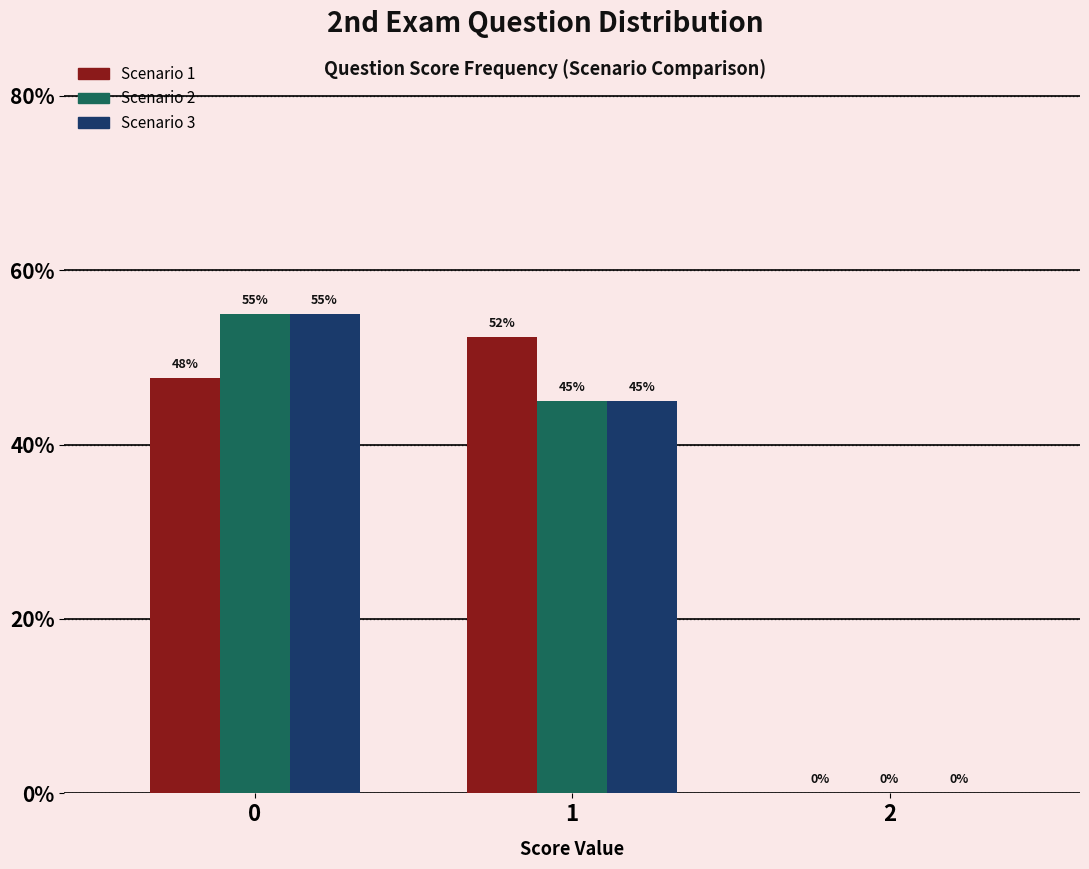

In the Scenario 2 series, which range on the x-axis has the tallest bar?

-0.5 to 0.5